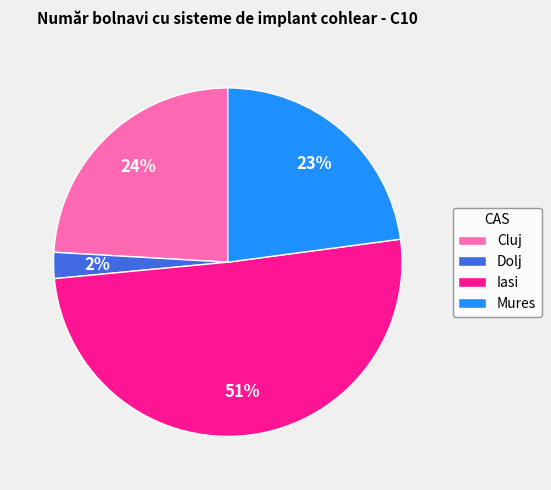

Is the sum of Cluj and Dolj greater than half?

No